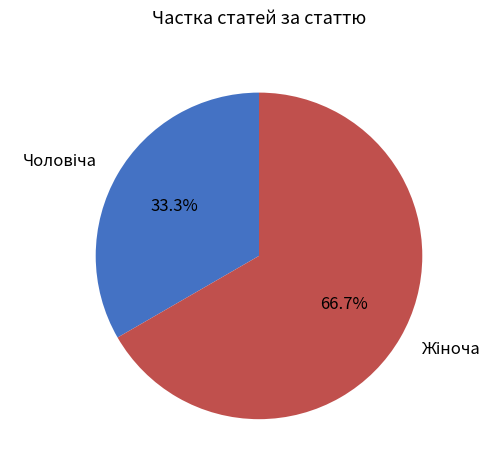

To the nearest percent, what is the difference between the largest and smallest slice percentages?

33%